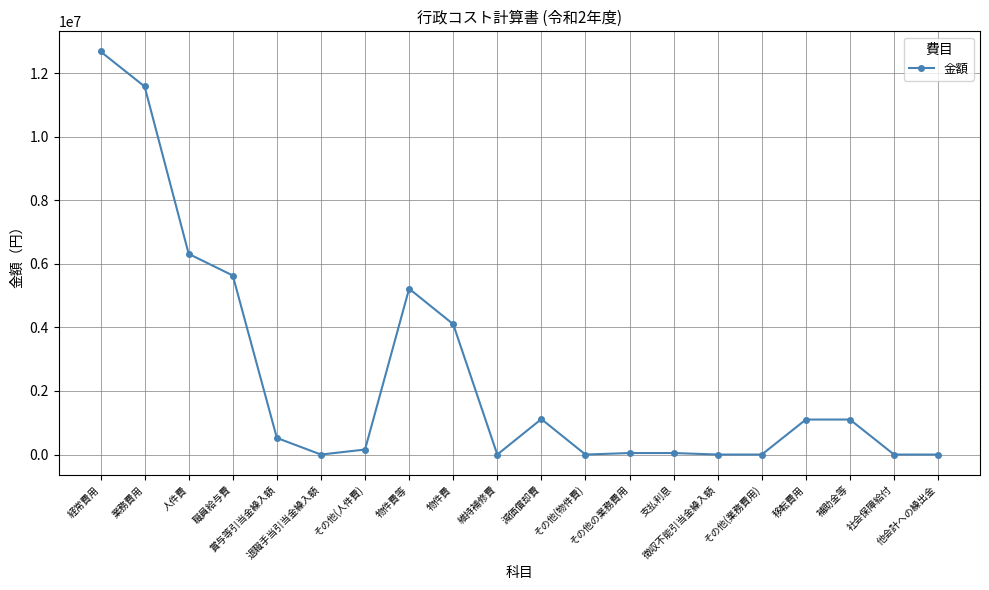

What is the maximum value shown in the chart?

12678094